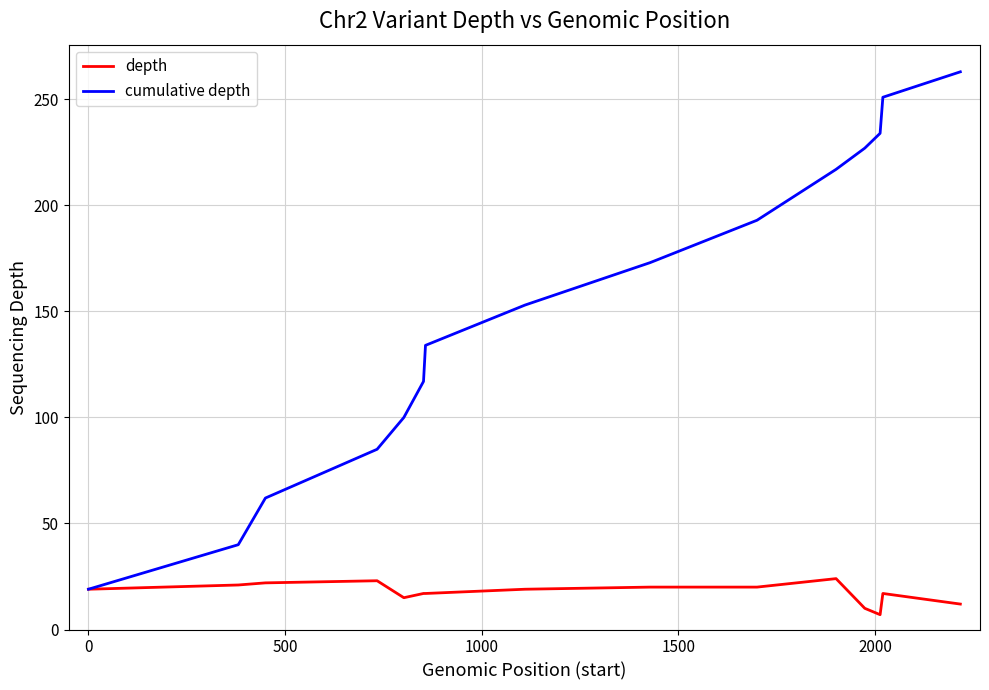

How many distinct data groups are displayed?

2